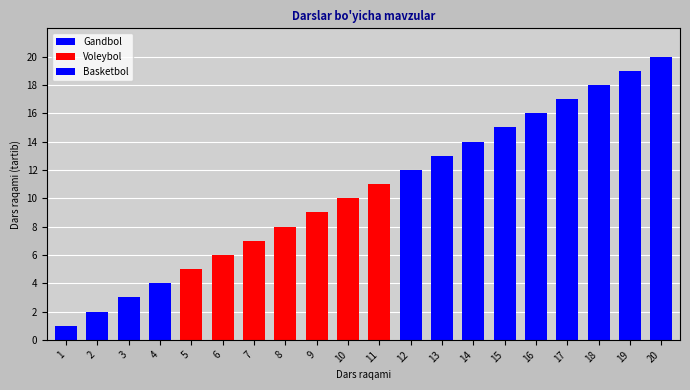

Rank the categories by value from lowest to highest.

1, 2, 3, 4, 5, 6, 7, 8, 9, 10, 11, 12, 13, 14, 15, 16, 17, 18, 19, 20